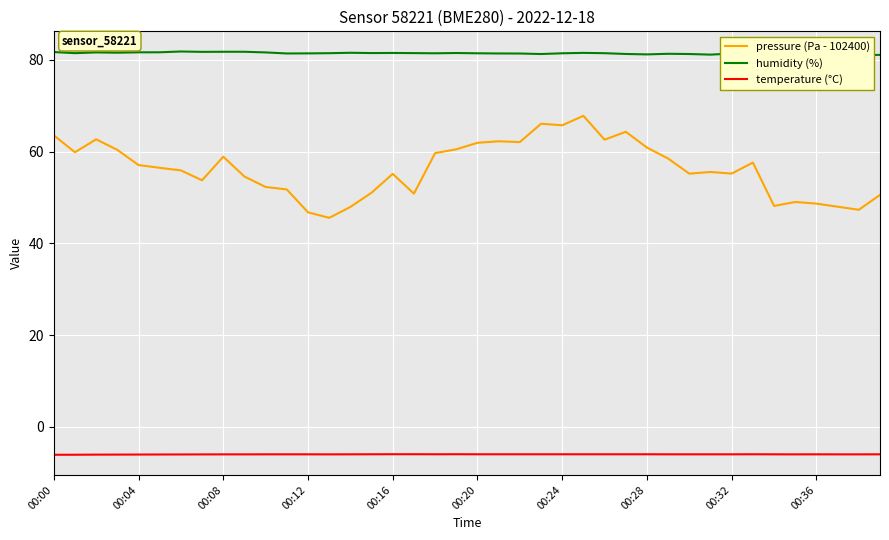

Is it true that temperature (°C) equals -6.0 at 00:08?

True